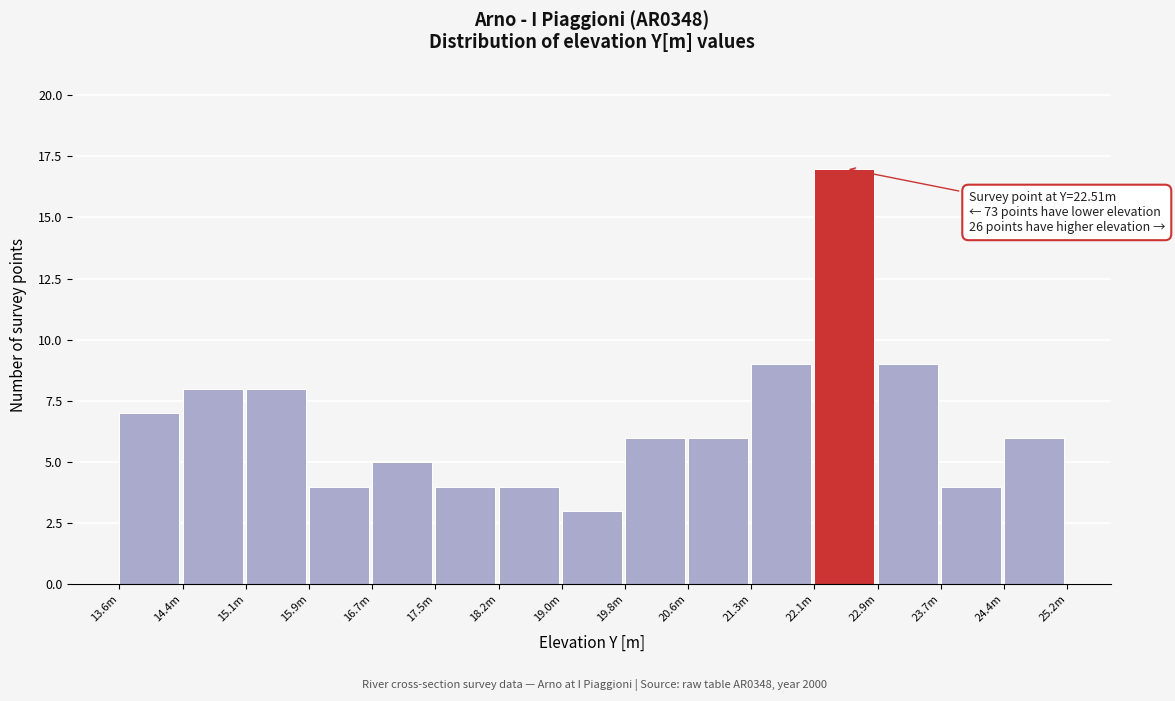

Reading left to right, extract all data points from this chart.

13.6m=7	14.4m=8	15.1m=8	15.9m=4	16.7m=5	17.5m=4	18.2m=4	19.0m=3	19.8m=6	20.6m=6	21.3m=9	22.1m=17	22.9m=9	23.7m=4	24.4m=6